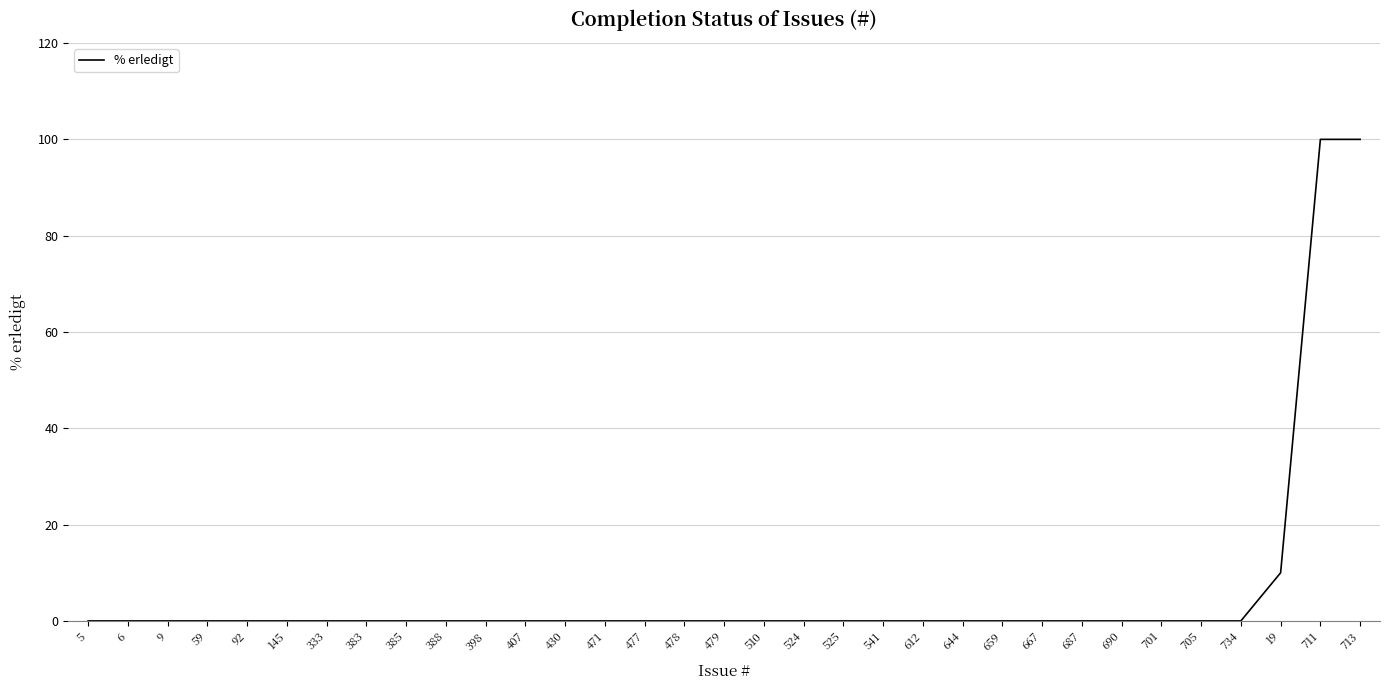

Reading left to right, transcribe all the data shown in this chart.

0	0	0	0	0	0	0	0	0	0	0	0	0	0	0	0	0	0	0	0	0	0	0	0	0	0	0	0	0	0	10	100	100